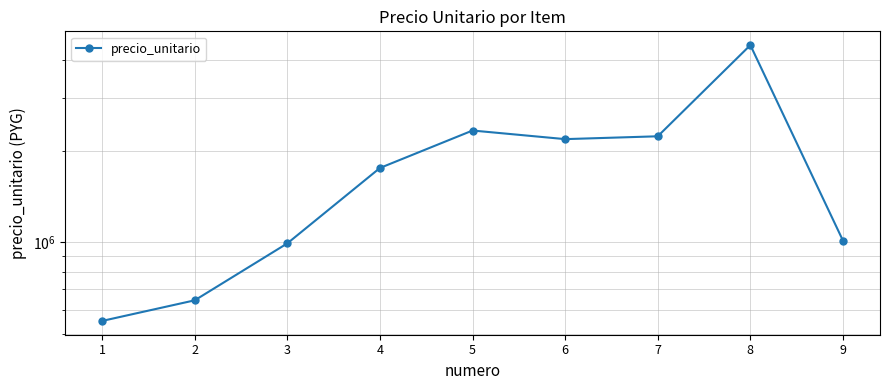

How many lines are shown in the chart?

1